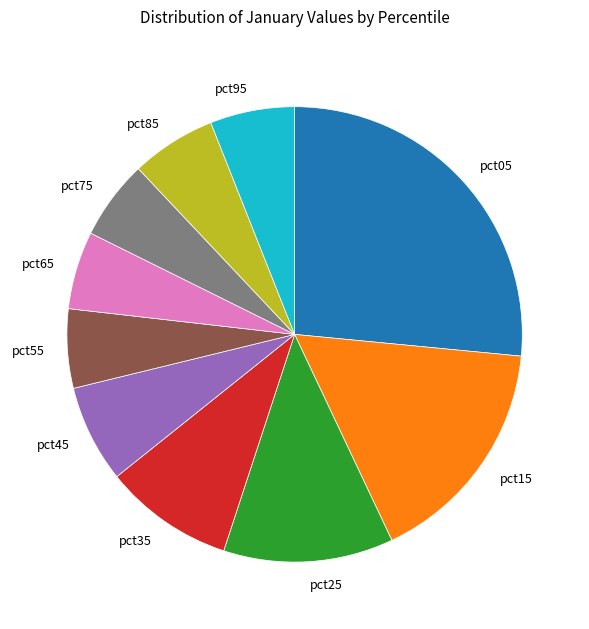

Count the number of slices in the pie.

10